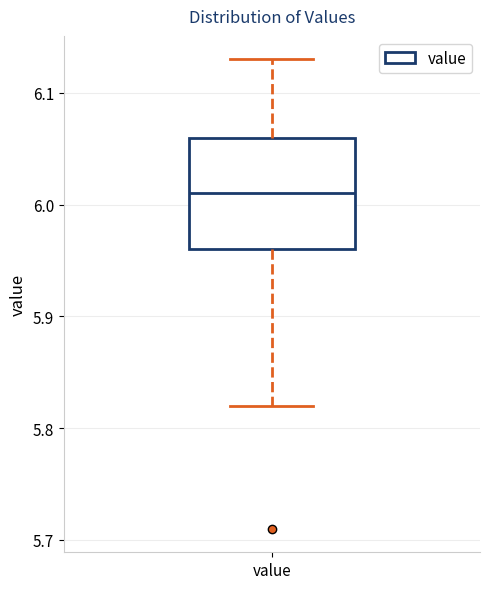

Read this box plot against the y-axis: the position of the median line, the range covered by the box, and the ends of both whiskers. The values are not printed on the chart, so give them approximately, as read against the axis.

median 6.01, box 5.96 to 6.06, whiskers 5.82 to 6.13